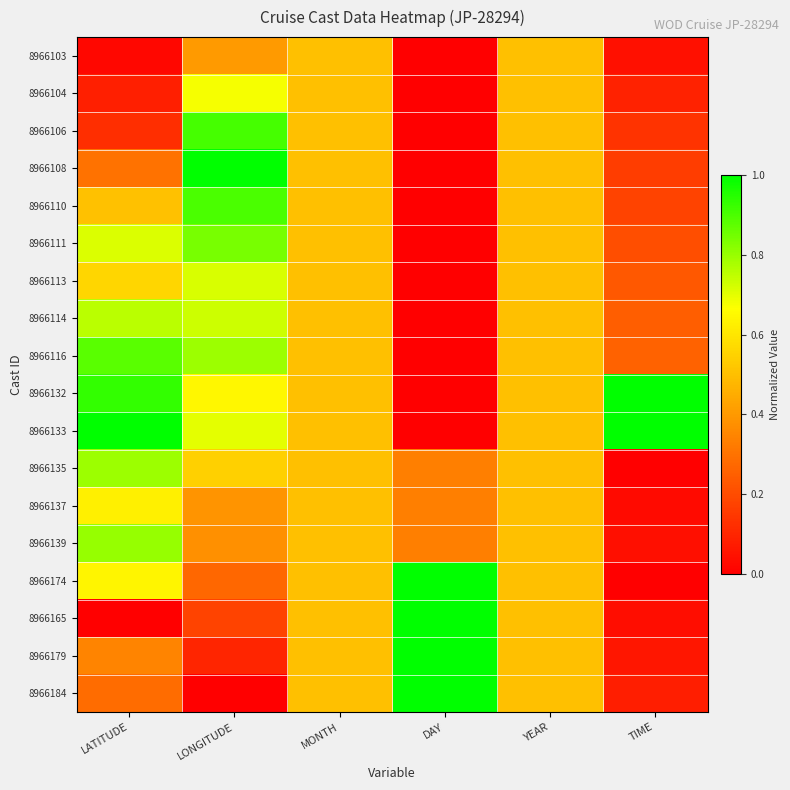

Reading left to right, transcribe all the data shown in this chart.

8966103: LATITUDE=0.0	LONGITUDE=0.4	MONTH=0.5	DAY=0.0	YEAR=0.5	TIME=0.0
8966104: LATITUDE=0.1	LONGITUDE=0.7	MONTH=0.5	DAY=0.0	YEAR=0.5	TIME=0.1
8966106: LATITUDE=0.1	LONGITUDE=0.9	MONTH=0.5	DAY=0.0	YEAR=0.5	TIME=0.1
8966108: LATITUDE=0.3	LONGITUDE=1.0	MONTH=0.5	DAY=0.0	YEAR=0.5	TIME=0.2
8966110: LATITUDE=0.5	LONGITUDE=0.9	MONTH=0.5	DAY=0.0	YEAR=0.5	TIME=0.2
8966111: LATITUDE=0.7	LONGITUDE=0.8	MONTH=0.5	DAY=0.0	YEAR=0.5	TIME=0.2
8966113: LATITUDE=0.6	LONGITUDE=0.7	MONTH=0.5	DAY=0.0	YEAR=0.5	TIME=0.2
8966114: LATITUDE=0.8	LONGITUDE=0.7	MONTH=0.5	DAY=0.0	YEAR=0.5	TIME=0.2
8966116: LATITUDE=0.9	LONGITUDE=0.8	MONTH=0.5	DAY=0.0	YEAR=0.5	TIME=0.3
8966132: LATITUDE=0.9	LONGITUDE=0.6	MONTH=0.5	DAY=0.0	YEAR=0.5	TIME=1.0
8966133: LATITUDE=1.0	LONGITUDE=0.7	MONTH=0.5	DAY=0.0	YEAR=0.5	TIME=1.0
8966135: LATITUDE=0.8	LONGITUDE=0.5	MONTH=0.5	DAY=0.3	YEAR=0.5	TIME=0.0
8966137: LATITUDE=0.6	LONGITUDE=0.4	MONTH=0.5	DAY=0.3	YEAR=0.5	TIME=0.0
8966139: LATITUDE=0.8	LONGITUDE=0.4	MONTH=0.5	DAY=0.3	YEAR=0.5	TIME=0.0
8966174: LATITUDE=0.6	LONGITUDE=0.3	MONTH=0.5	DAY=1.0	YEAR=0.5	TIME=0.0
8966165: LATITUDE=0.0	LONGITUDE=0.2	MONTH=0.5	DAY=1.0	YEAR=0.5	TIME=0.0
8966179: LATITUDE=0.3	LONGITUDE=0.1	MONTH=0.5	DAY=1.0	YEAR=0.5	TIME=0.1
8966184: LATITUDE=0.3	LONGITUDE=0.0	MONTH=0.5	DAY=1.0	YEAR=0.5	TIME=0.1